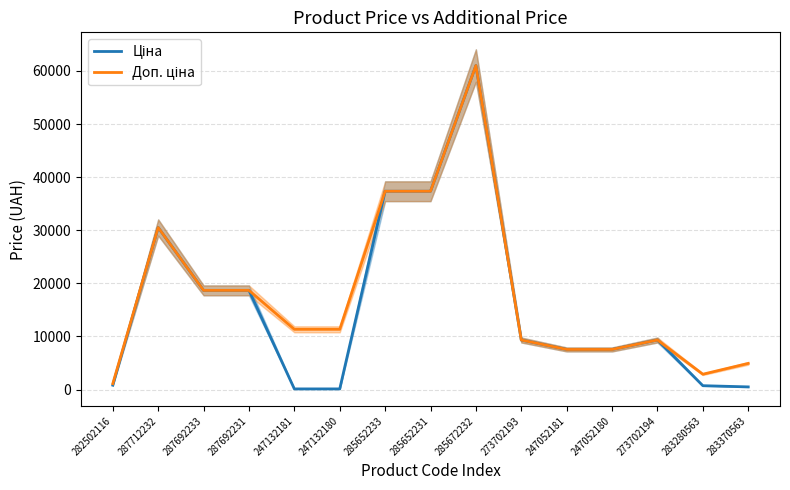

List the labels in order of Доп. ціна value, smallest first.

282502116, 283280563, 283370563, 247052181, 247052180, 273702193, 273702194, 247132181, 247132180, 287692233, 287692231, 287712232, 285652233, 285652231, 285672232